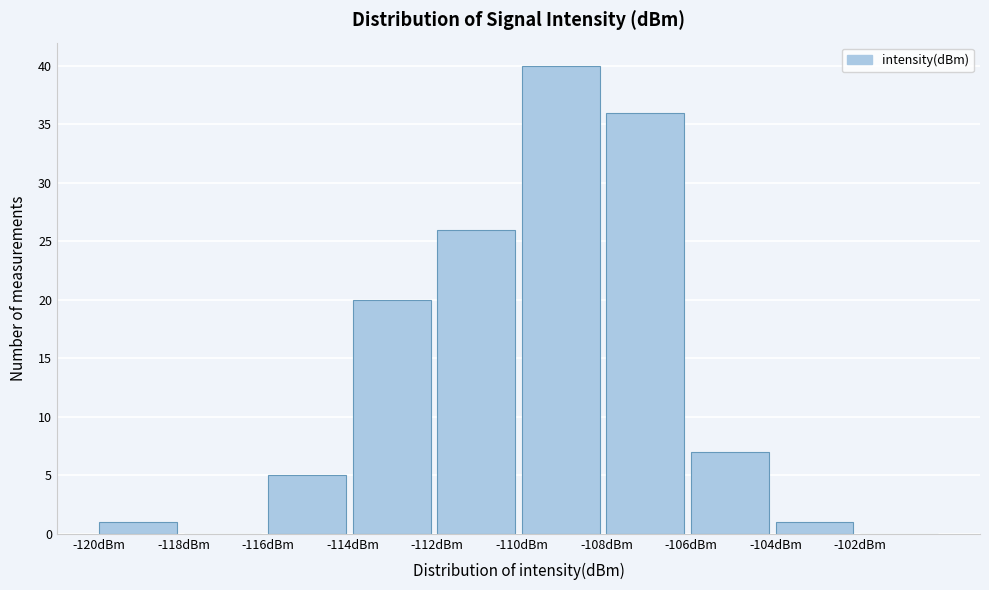

Reading left to right, transcribe this chart: for each bar, give the range it covers on the x-axis and its height. The values are not printed on the chart, so give them approximately, as read against the axis.

-120 to -118: 1
-118 to -116: 0
-116 to -114: 5
-114 to -112: 20
-112 to -110: 26
-110 to -108: 40
-108 to -106: 36
-106 to -104: 7
-104 to -102: 1
-102 to -100: 0